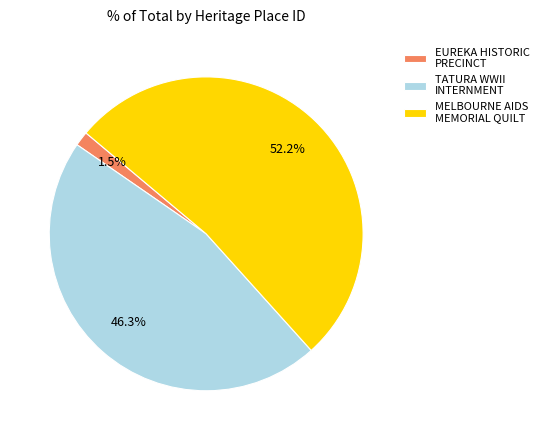

Is there any slice that represents more than half of the pie?

Yes